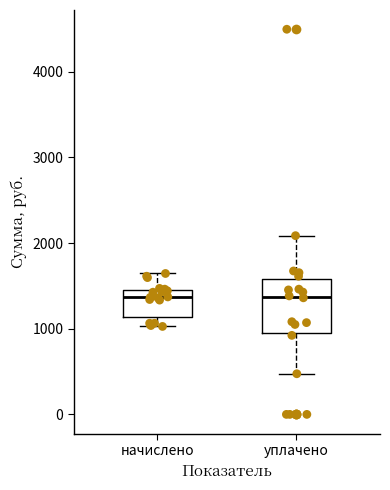

Reading left to right, transcribe this box plot: for each box, give where its median line is, the range the box spans, and where its two whiskers end, as read against the y-axis. The values are not printed on the chart, so give them approximately, as read against the axis.

начислено: median 1400, box 1100 to 1500, whiskers 1000 to 1600
уплачено: median 1400, box 1000 to 1600, whiskers 500 to 2100